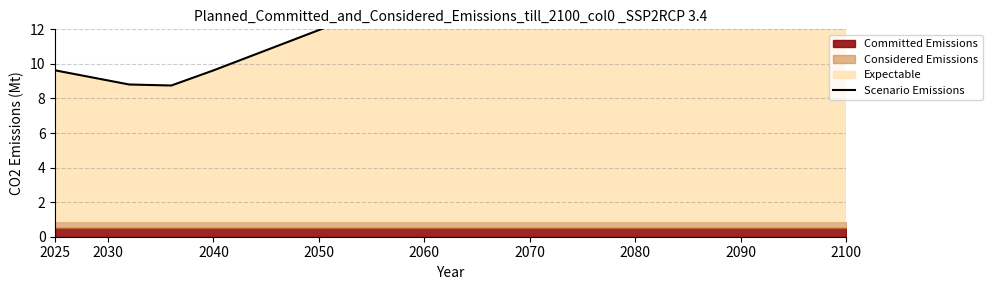

The chart shows a value of 32.4 at 19. True or false?

False